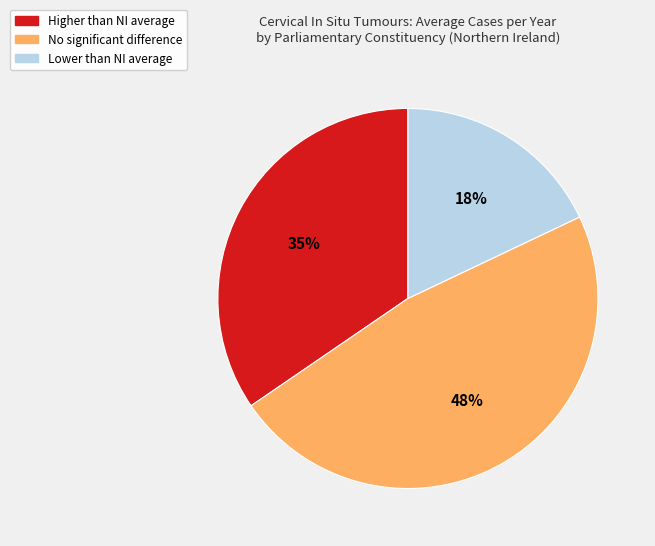

Does any single category account for the majority?

No